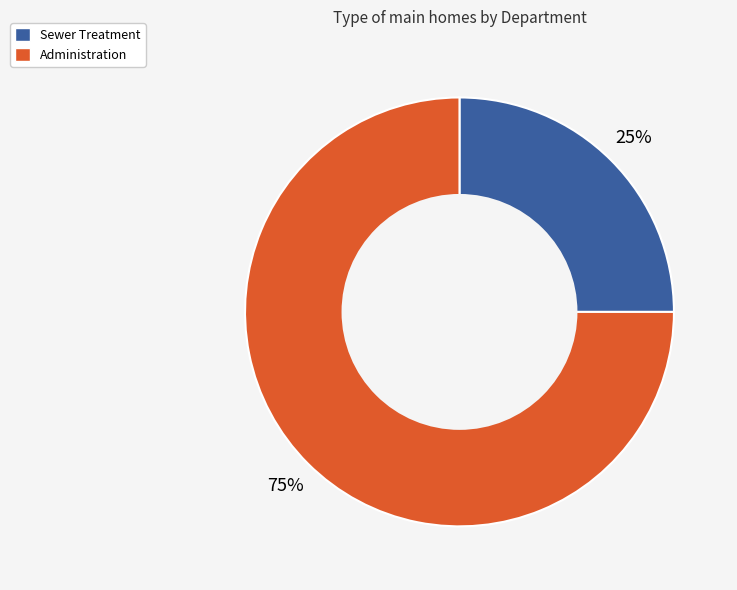

Count the number of slices in the pie.

2